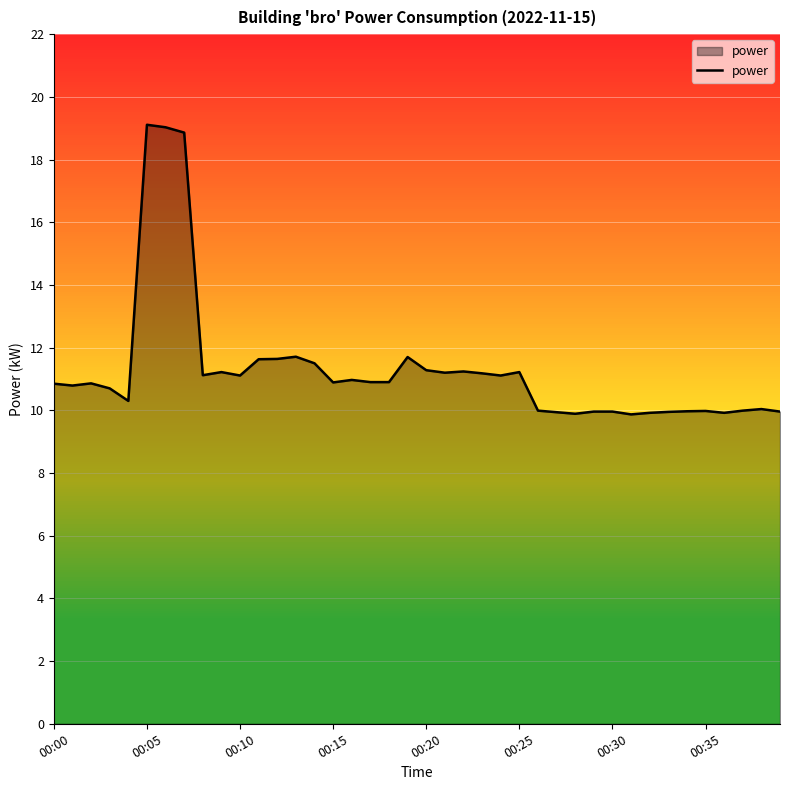

What is the minimum value shown in the chart?

9.9